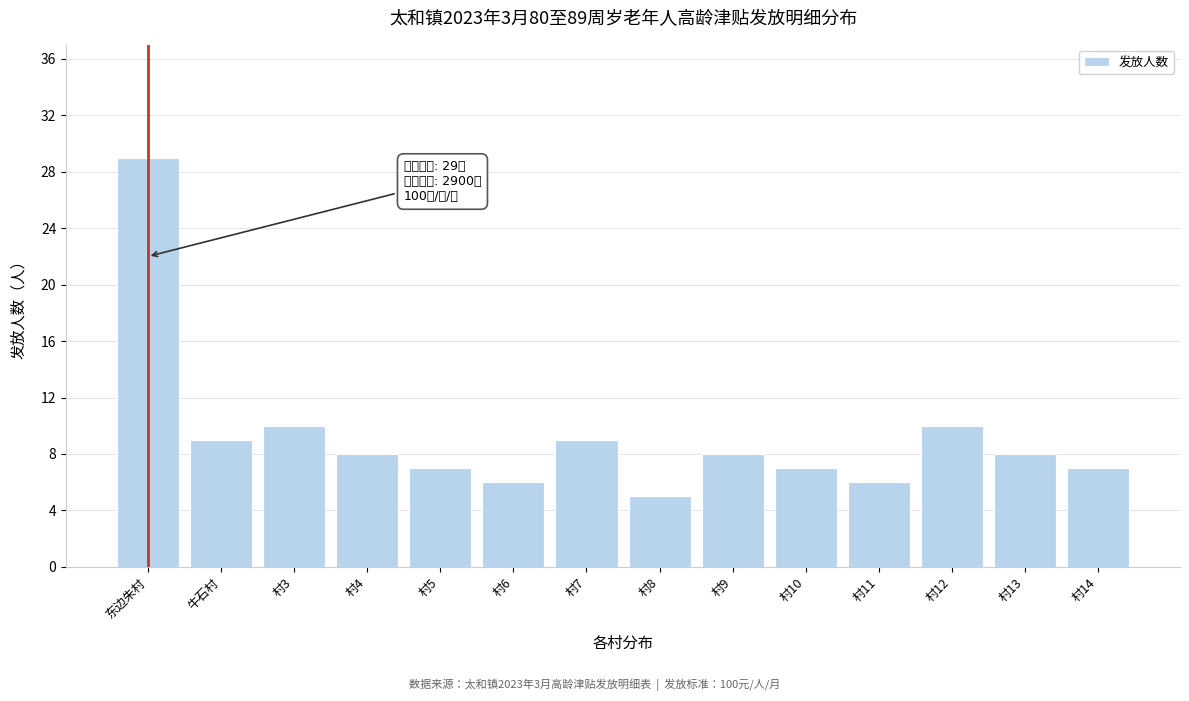

Reading right to left, list all the values displayed in this chart.

村14=7	村13=8	村12=10	村11=6	村10=7	村9=8	村8=5	村7=9	村6=6	村5=7	村4=8	村3=10	牛石村=9	东边朱村=29